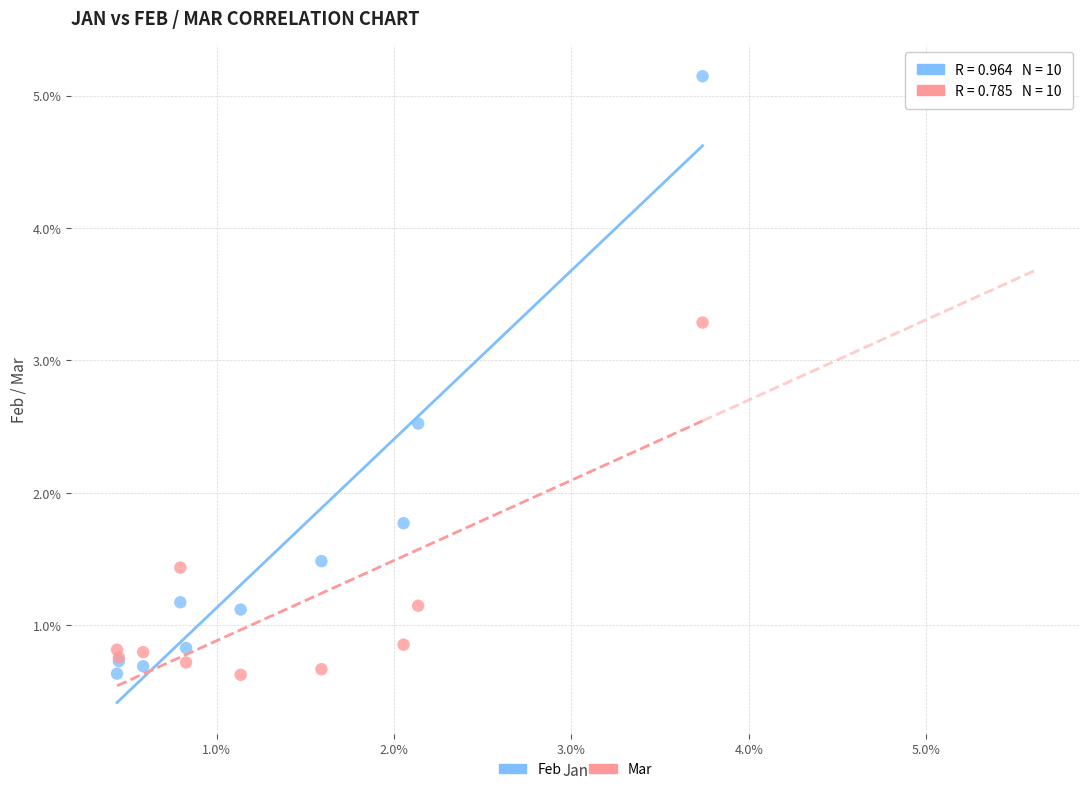

In the Feb series, what Y value is closest to 2?

1.8